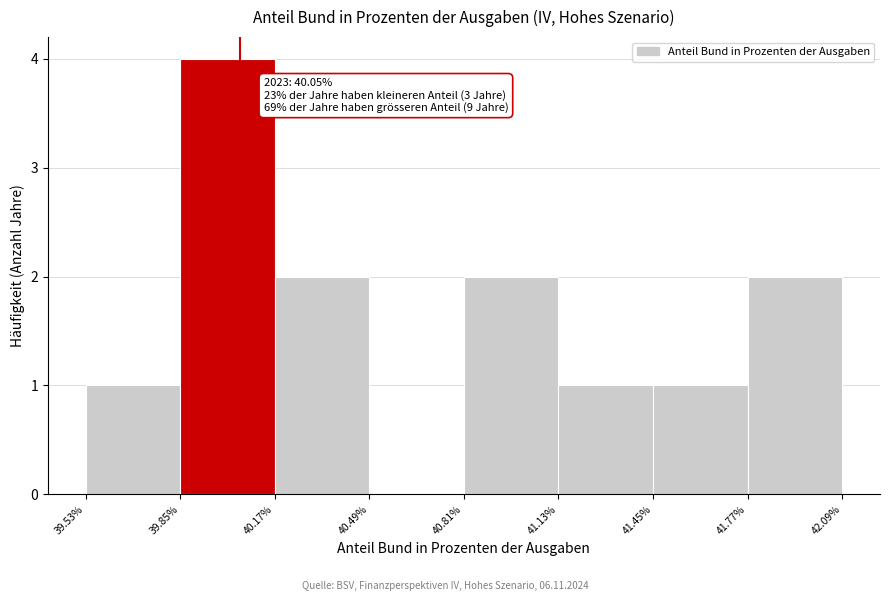

Which range on the x-axis has the tallest bar?

39.85% to 40.17%